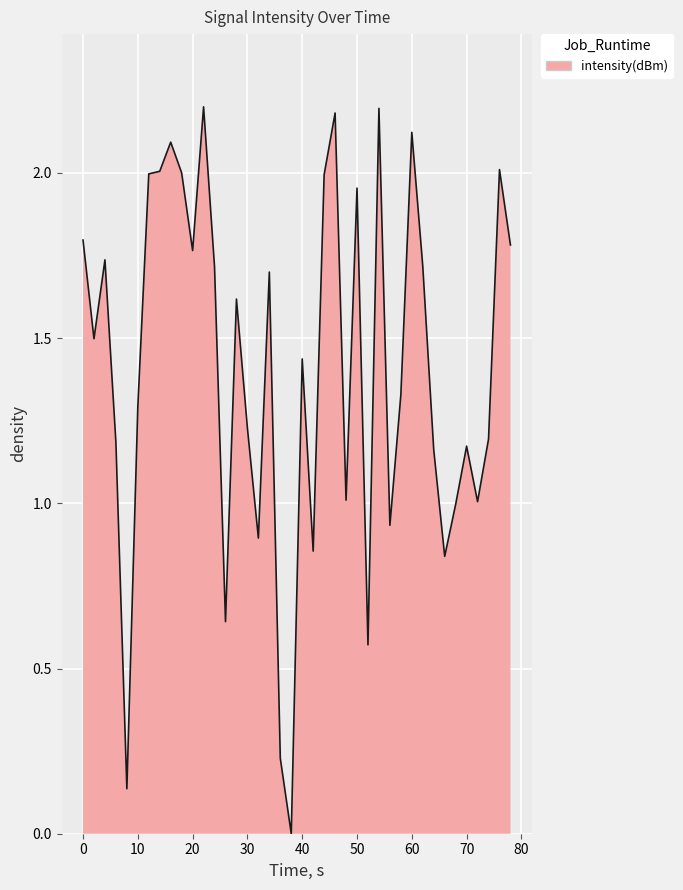

What is the greatest value displayed?

2.2